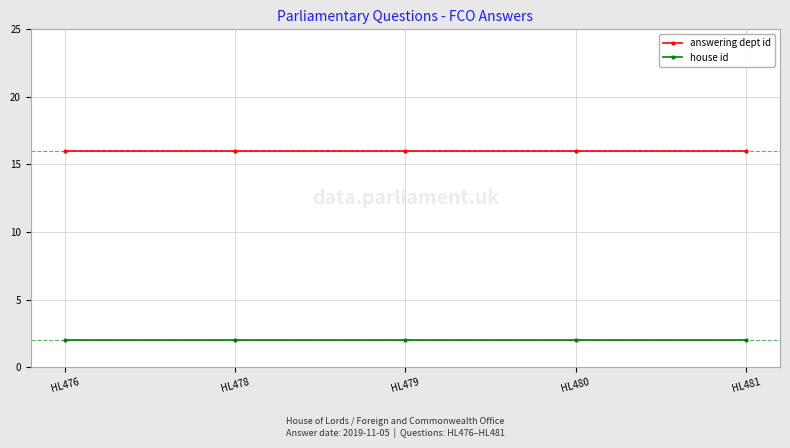

True or false: house id and answering dept id cross at least once.

False